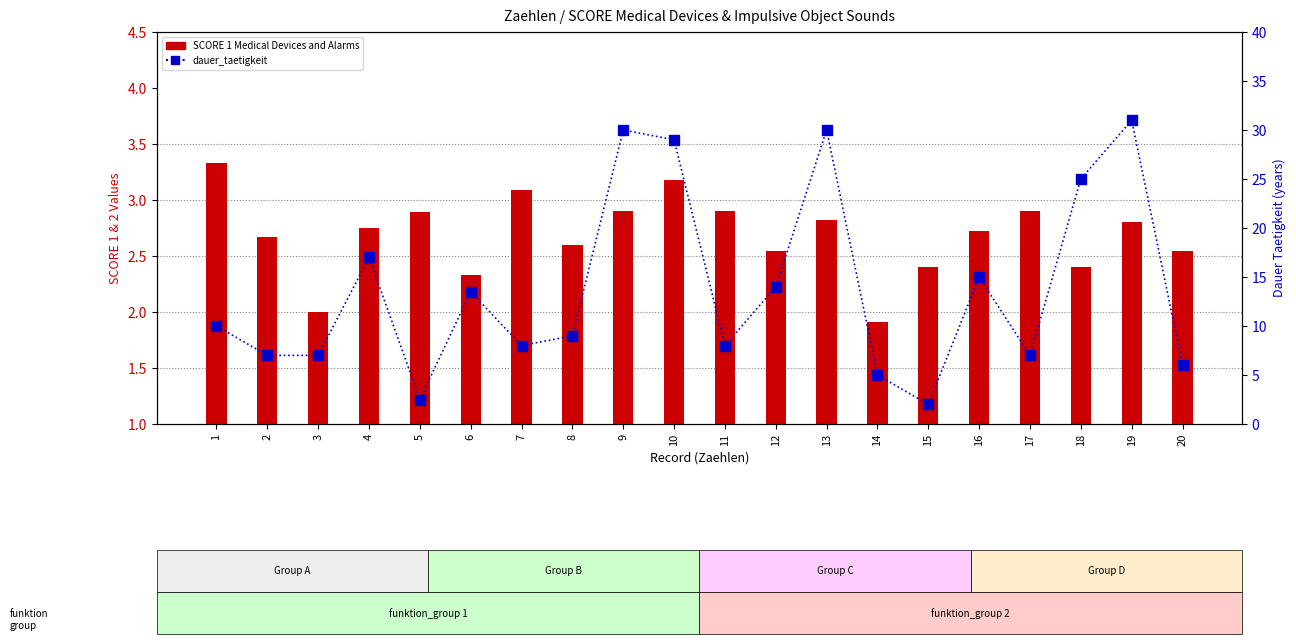

How many groups of bars are there?

20